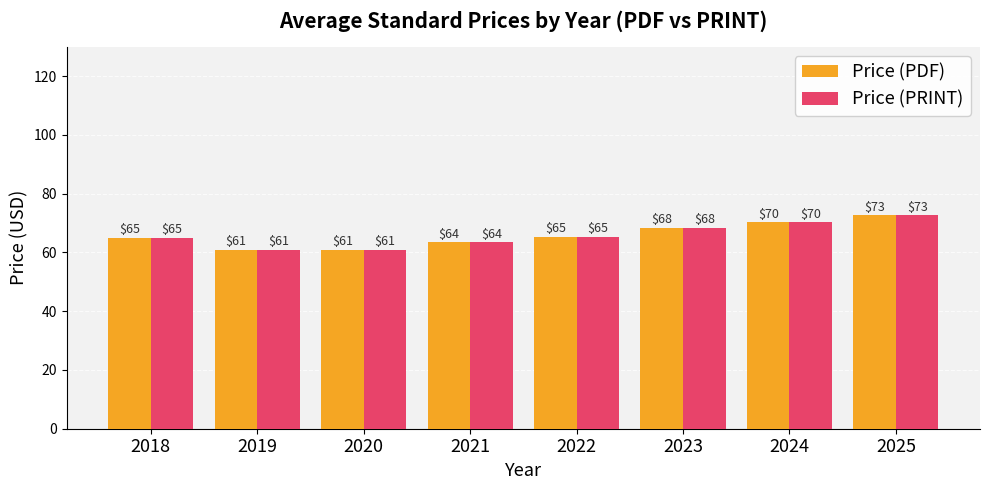

At which category is the sum across all series the highest?

2025